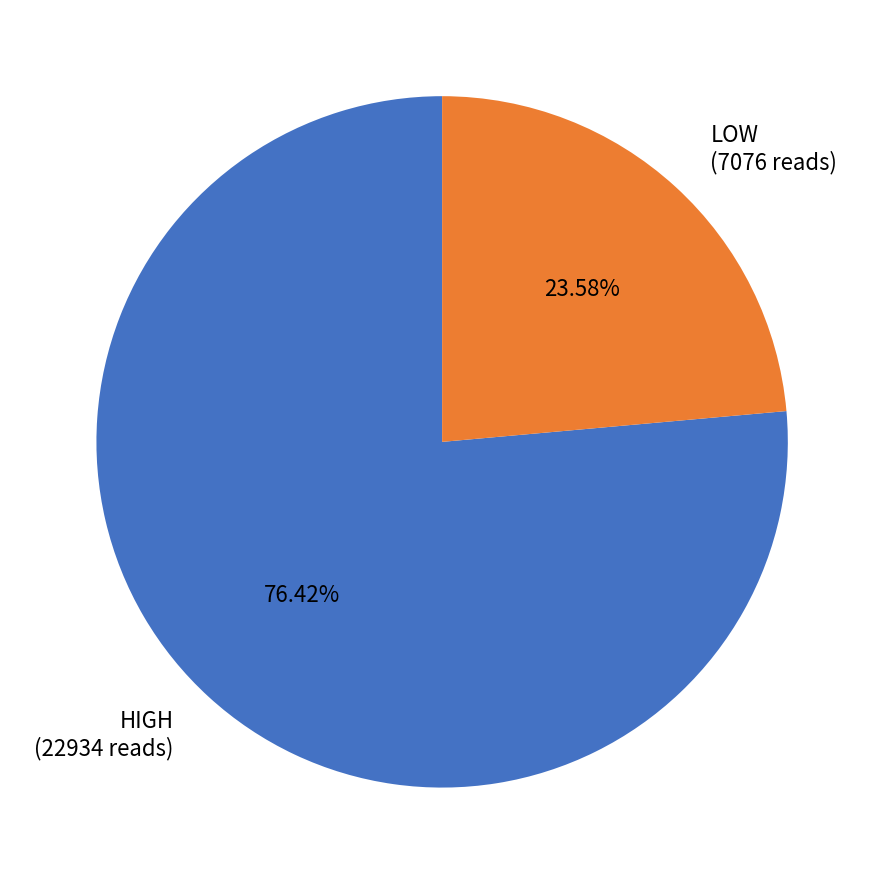

Which has a higher value, LOW (7076 reads) or HIGH (22934 reads)?

HIGH (22934 reads)